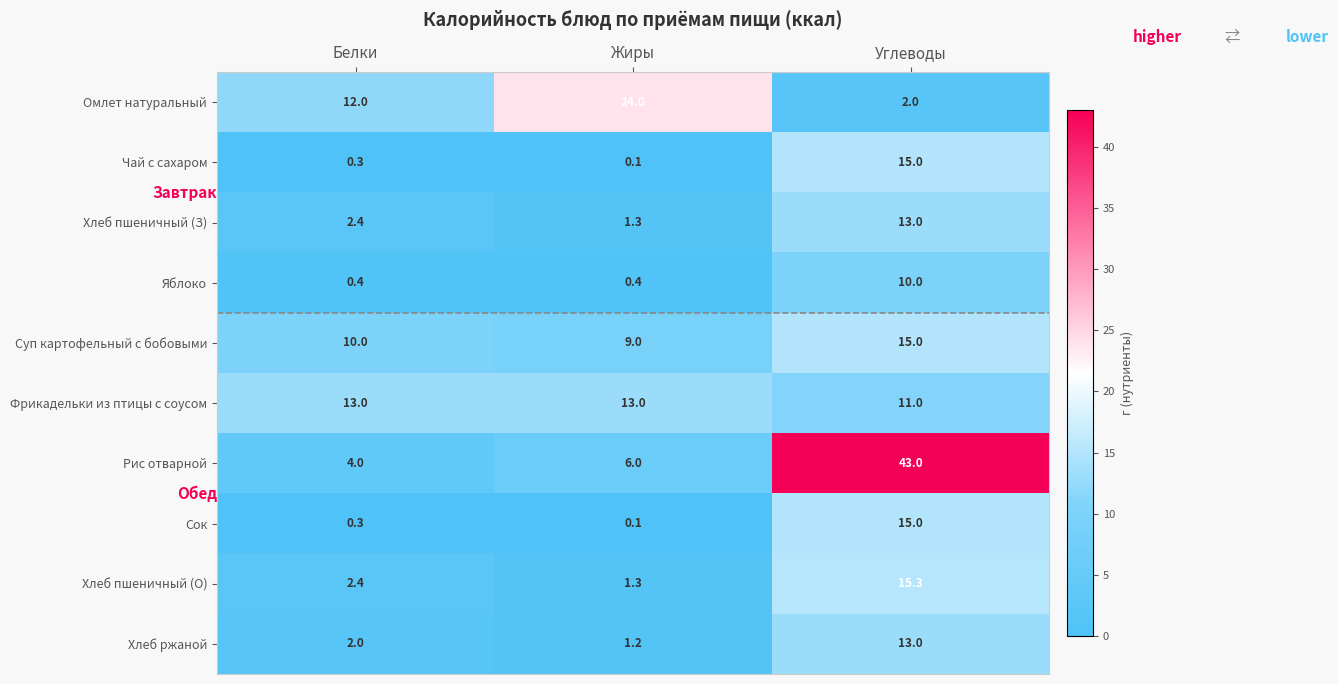

Where does the Хлеб пшеничный (З) series first go above 2?

Белки